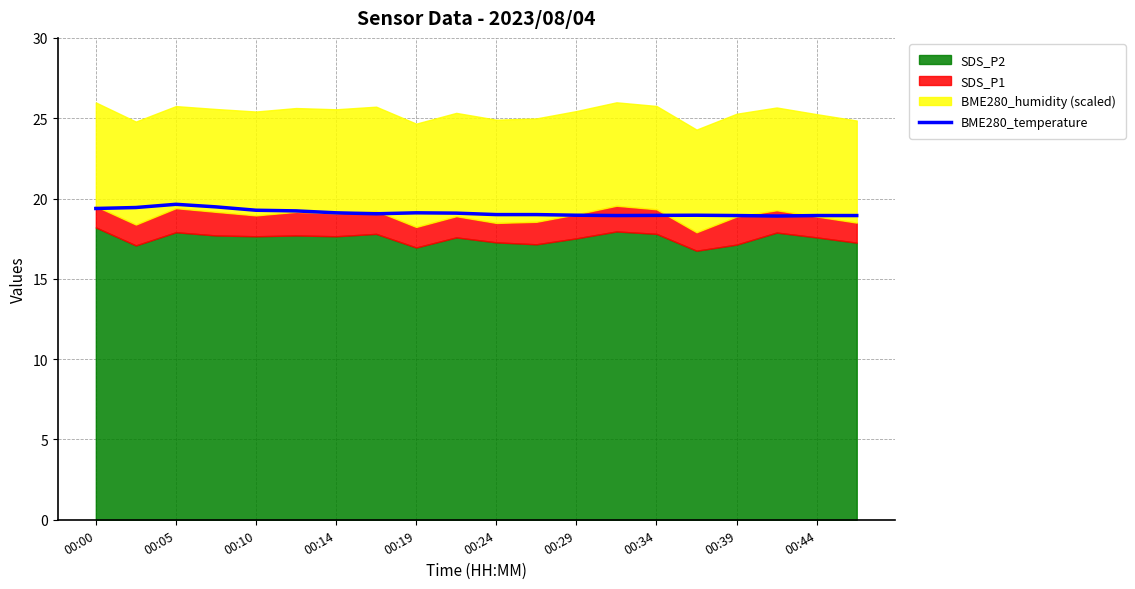

What is the minimum value for BME280_temperature?

18.9